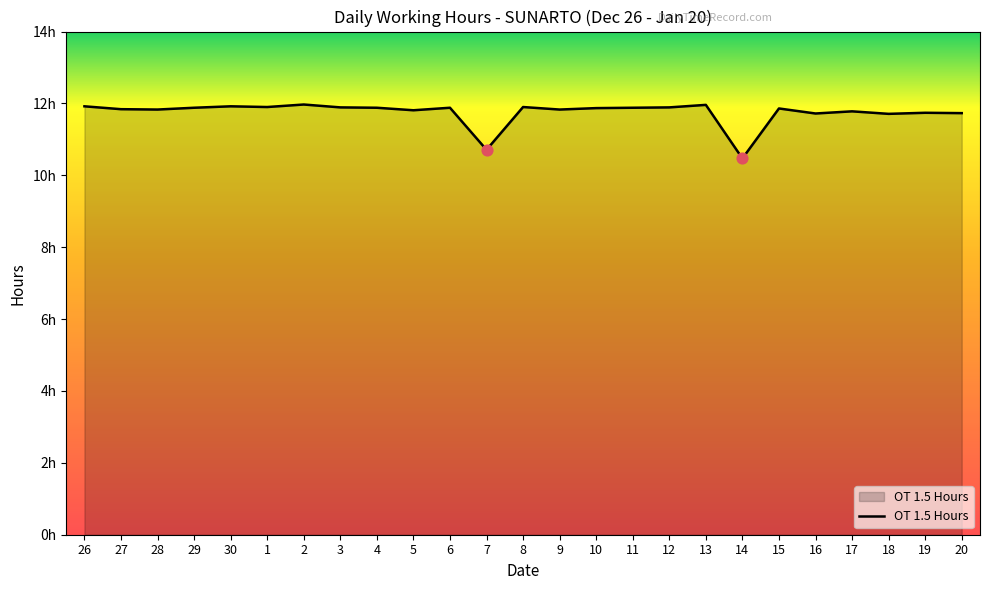

Which has a higher value, 11 or 9?

11